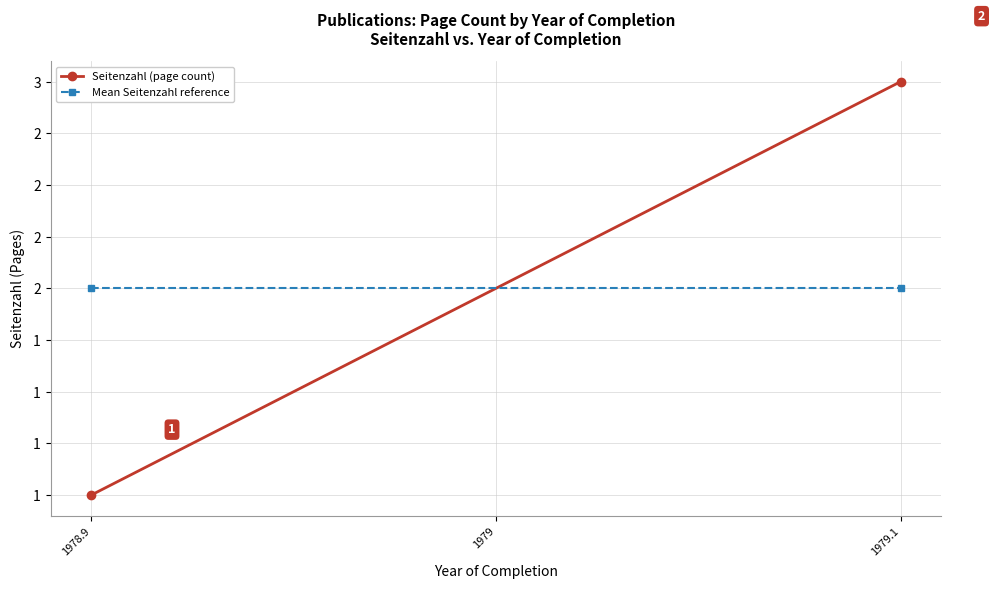

Which category has the lowest value in the Mean Seitenzahl reference series?

1978.9